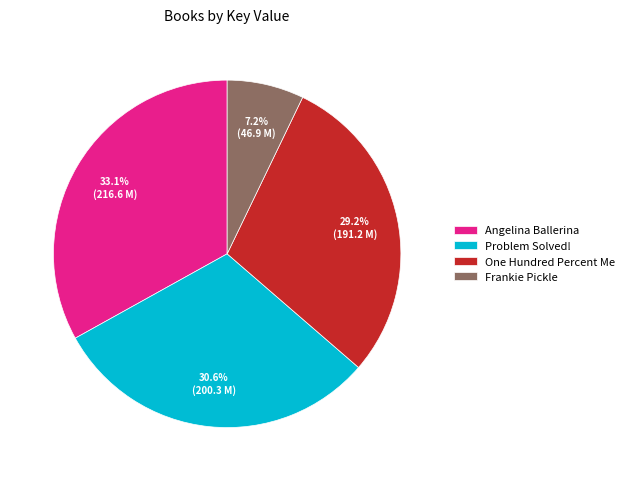

Is the sum of Problem Solved! and One Hundred Percent Me greater than half?

Yes